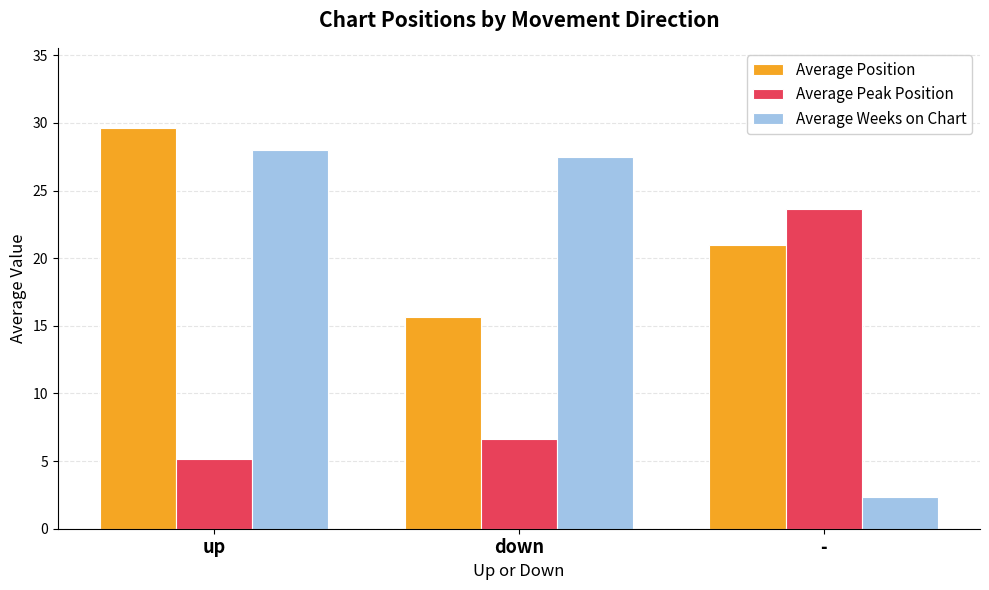

Which category has the lowest value in the Average Peak Position series?

up